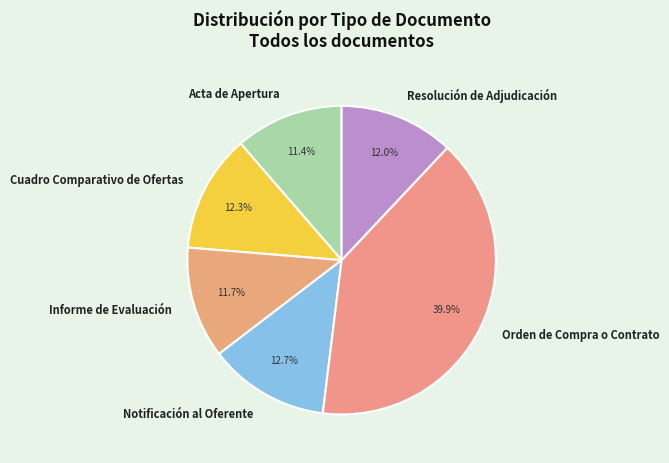

To the nearest percent, what is the average slice percentage?

17%